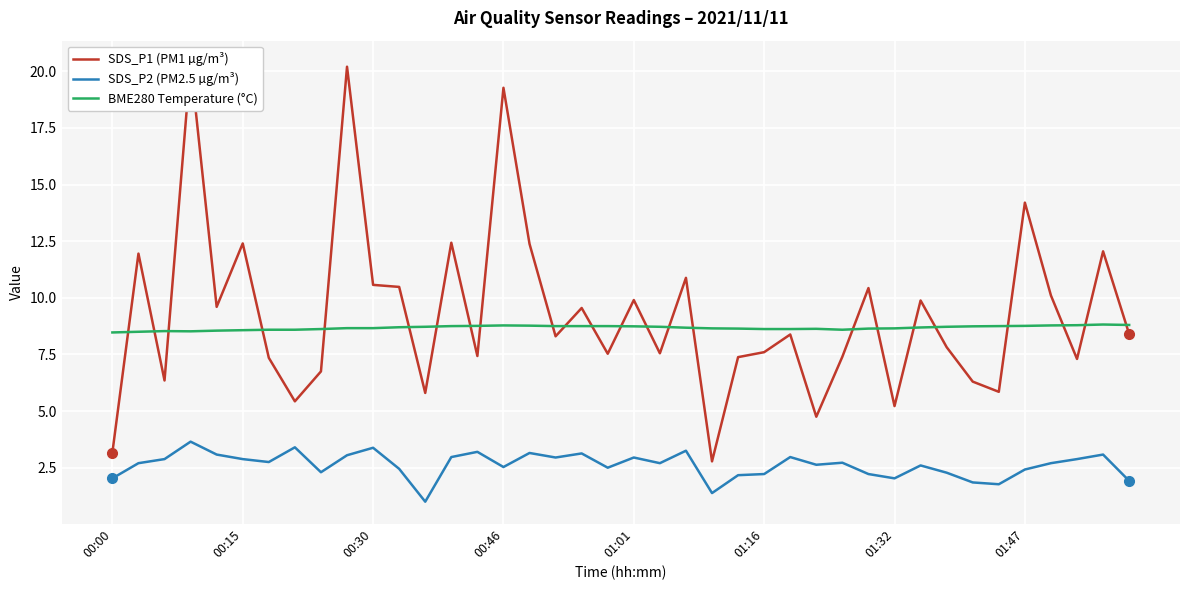

True or false: SDS_P2 (PM2.5 µg/m³) and BME280 Temperature (°C) intersect in this chart.

False